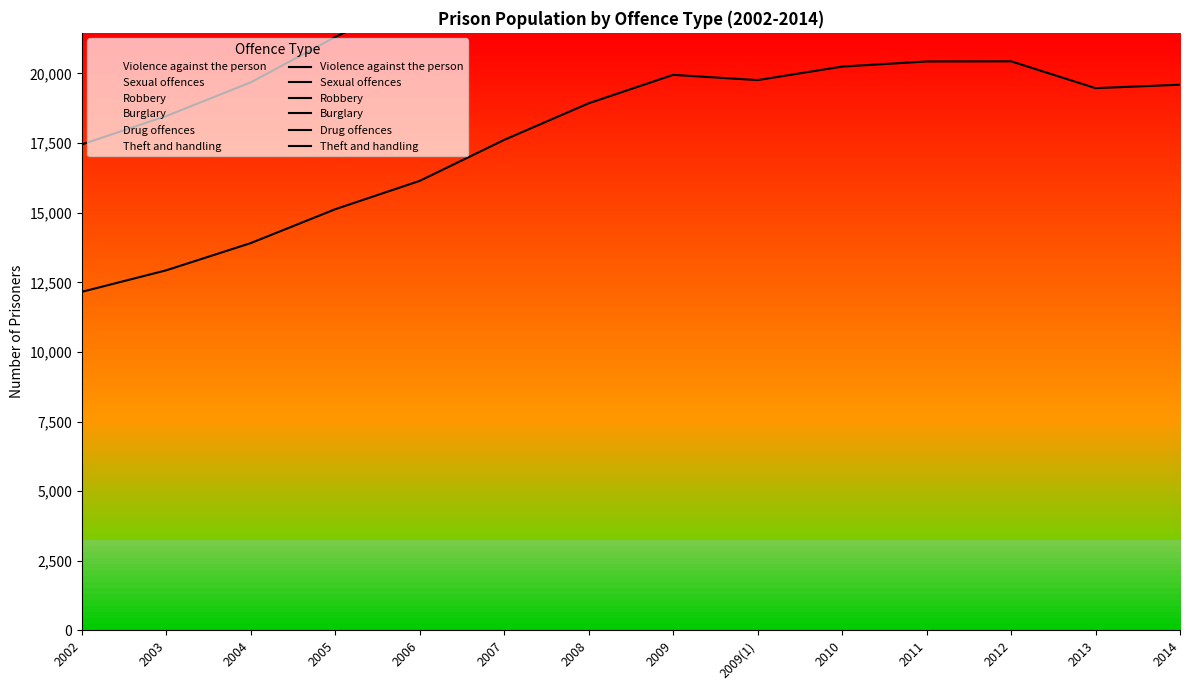

List the labels in order of Robbery value, largest first.

2012, 2011, 2014, 2013, 2010, 2009, 2009(1), 2008, 2007, 2006, 2005, 2004, 2003, 2002